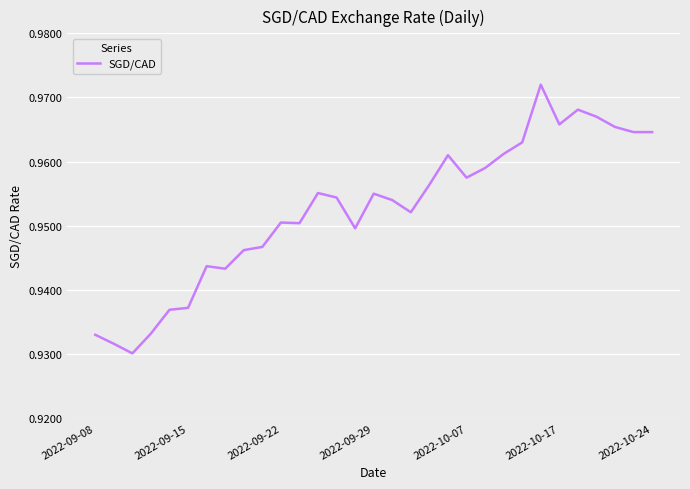

Does the chart have visible grid lines?

Yes